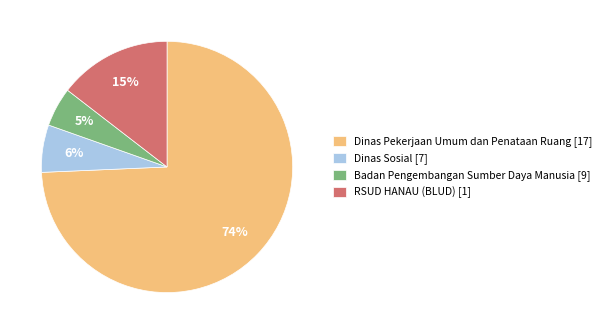

Does RSUD HANAU (BLUD) [1] account for over 50% of the chart?

No